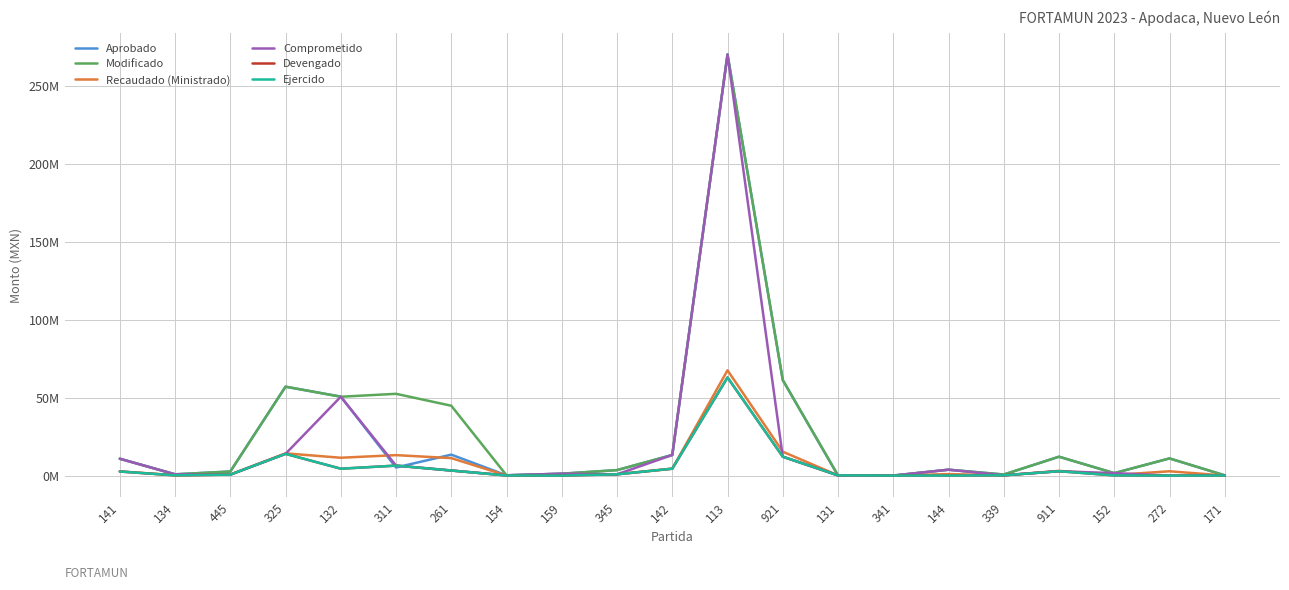

At which category does Aprobado reach its first local valley?

134